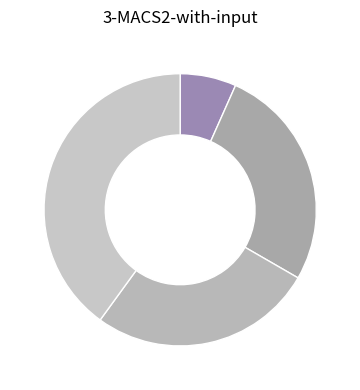

How many slices are in this pie chart?

4